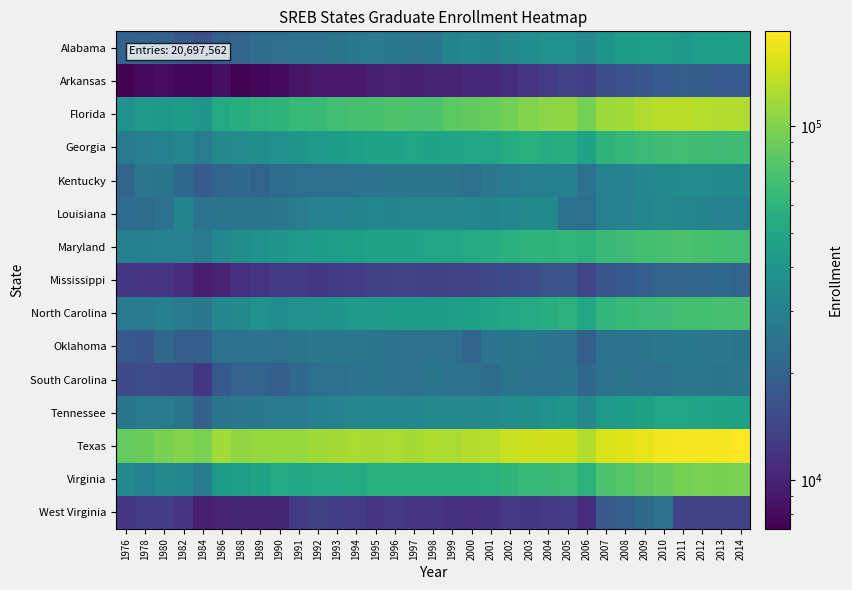

At which category does the chart reach its peak across all series?

2014